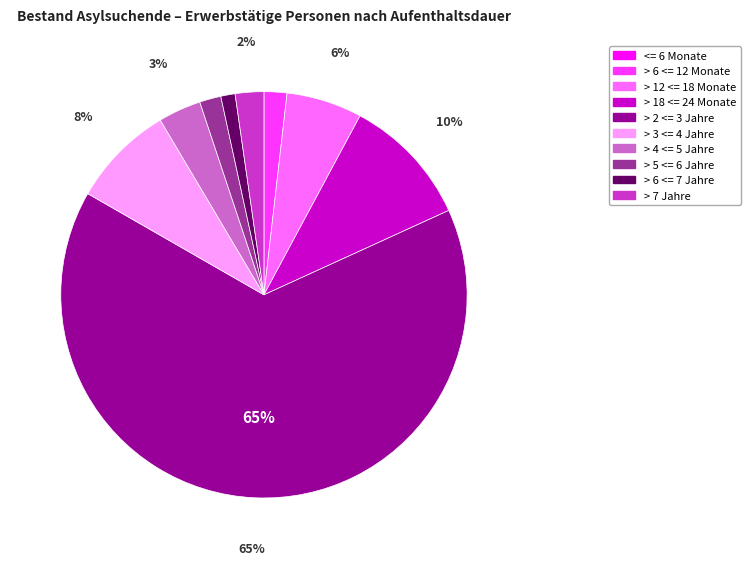

Between > 3 <= 4 Jahre and > 6 <= 7 Jahre, which is larger?

> 3 <= 4 Jahre